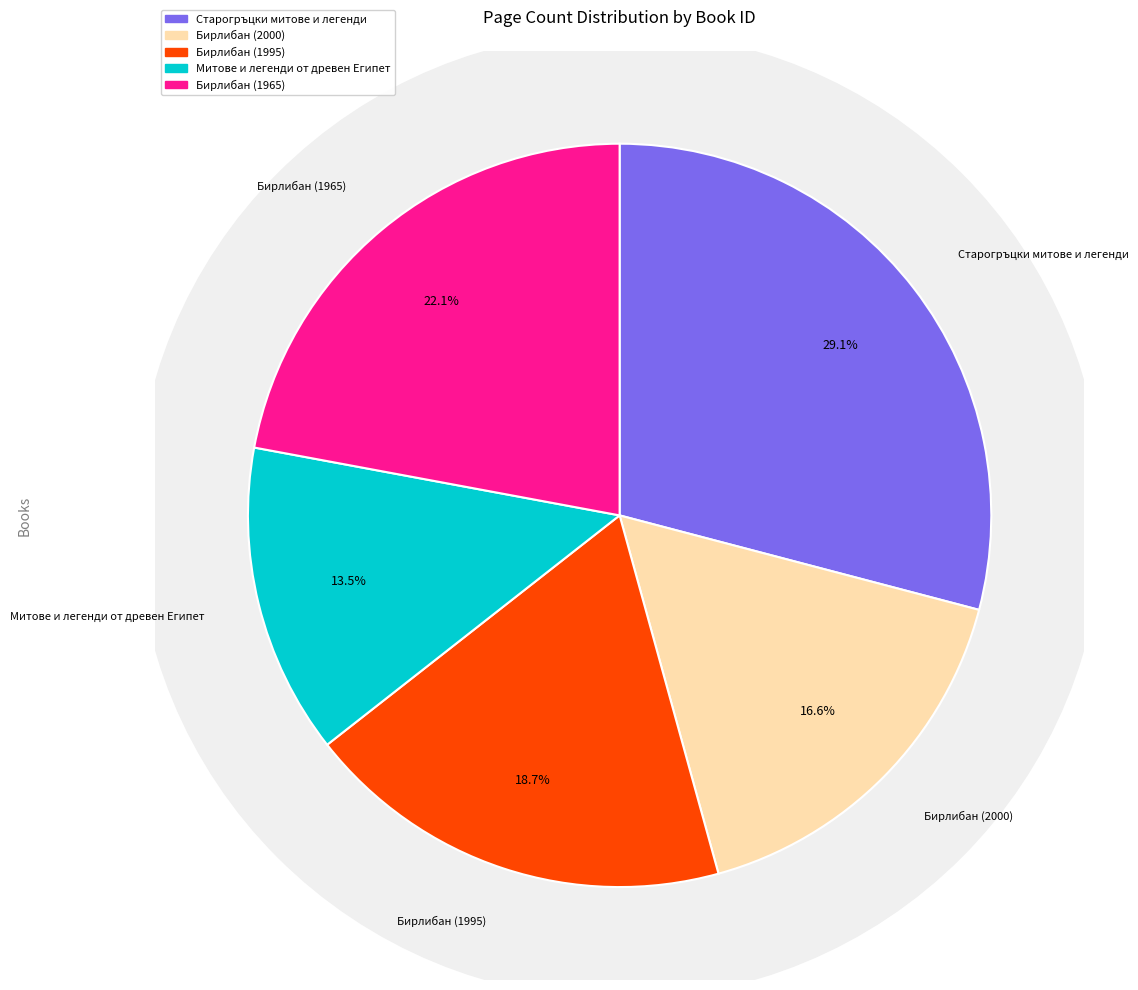

Does 12746 account for over 50% of the chart?

No